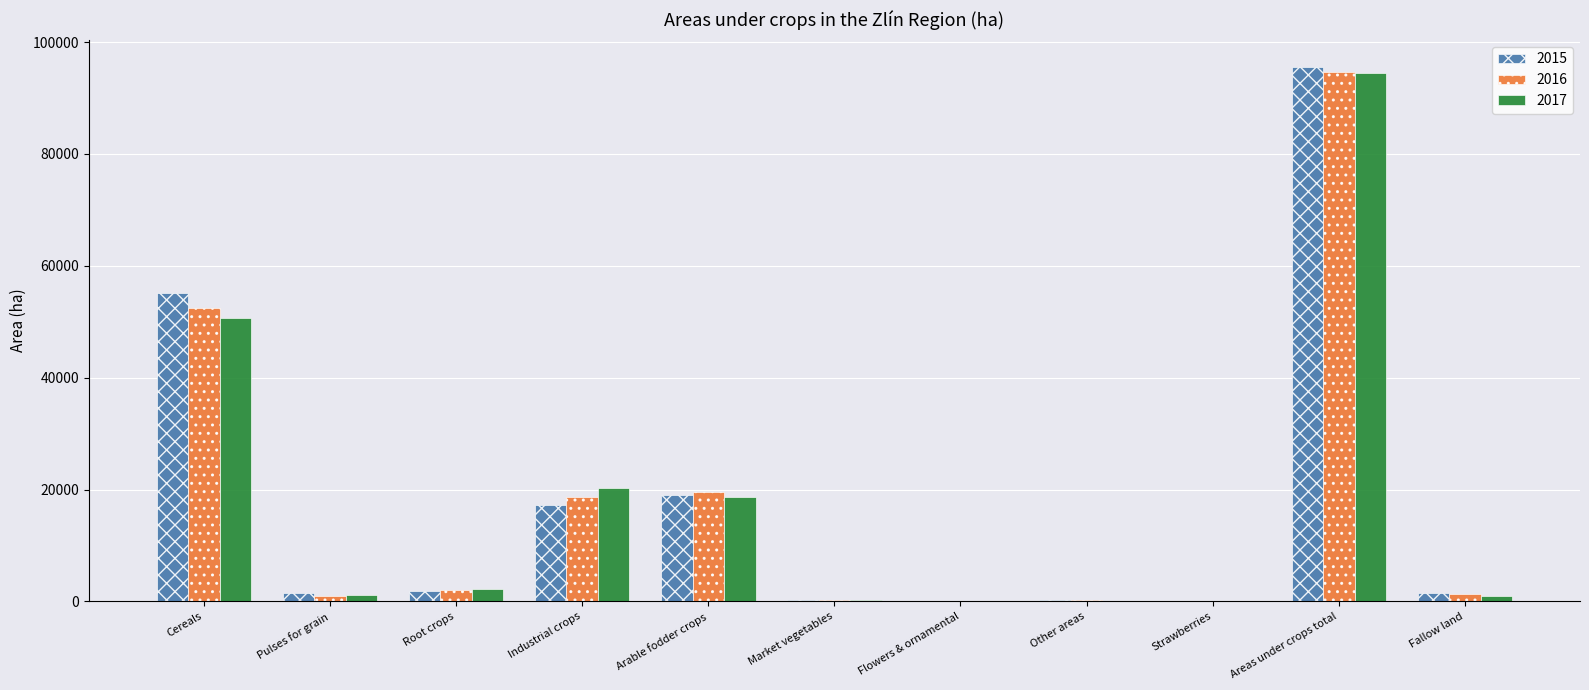

At which category is the sum across all series the highest?

Areas under crops total